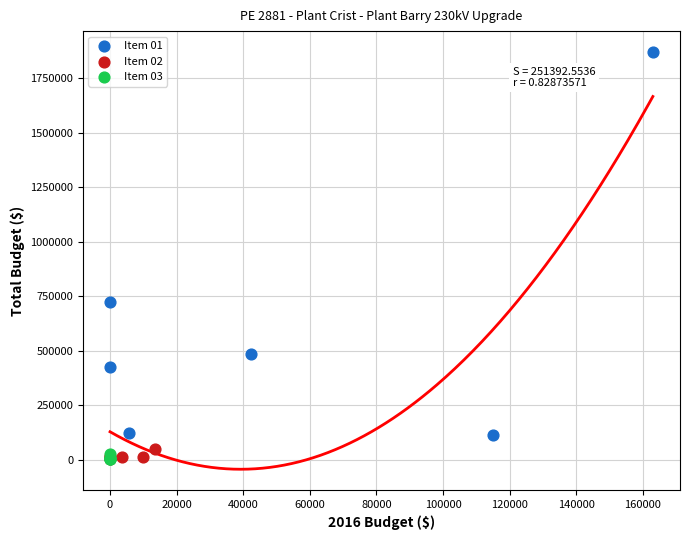

Which series contains the highest Y value?

Item 01